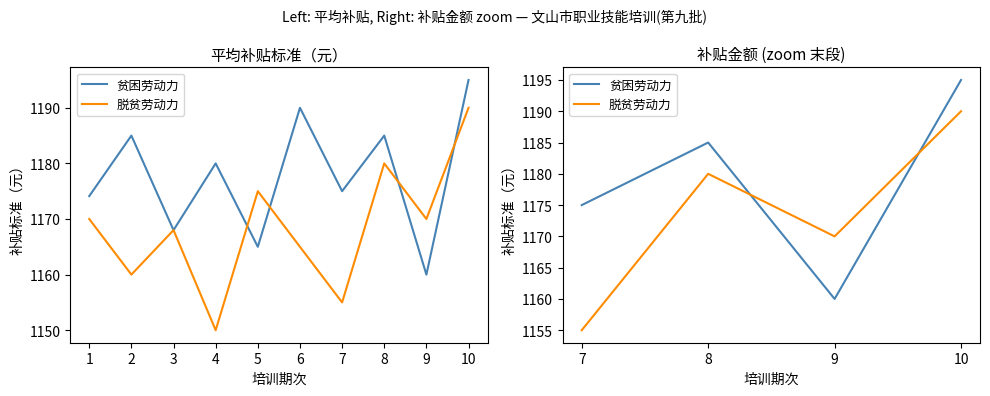

Reading right to left, what are all the values shown in this chart?

贫困劳动力: 1195	1160	1185	1175
脱贫劳动力: 1190	1170	1180	1155